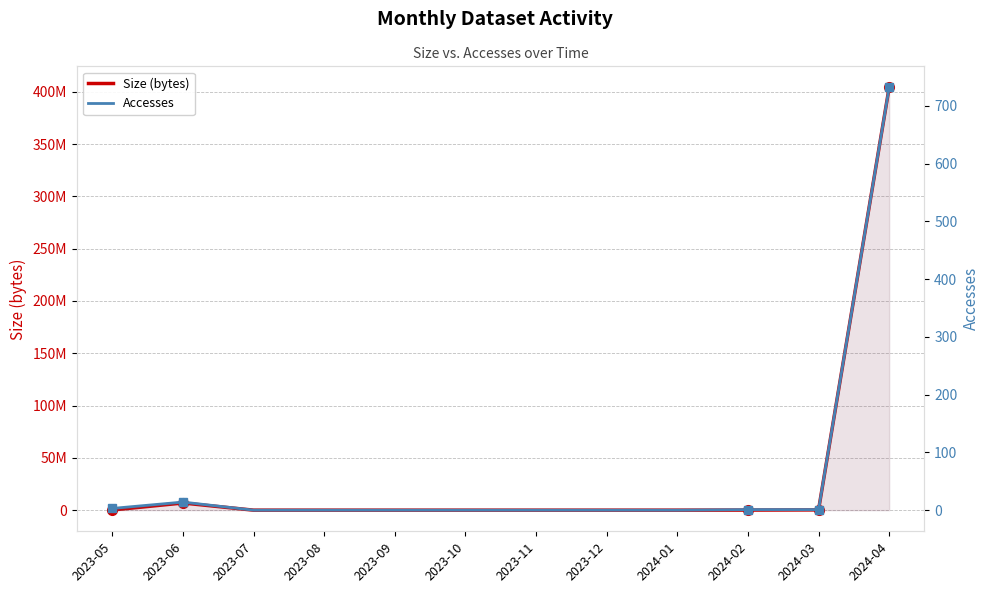

Reading left to right, extract all data points from this chart.

Size (bytes): 148554	6838110	0	0	0	0	0	0	0	73422	253306	404046144
Accesses: 3	14	0	0	0	0	0	0	0	1	1	732